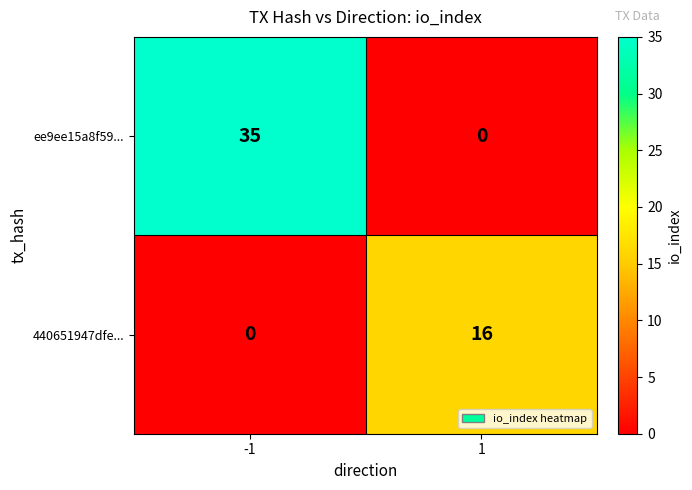

True or false: 440651947dfe... has a value of 16 at 1.

True